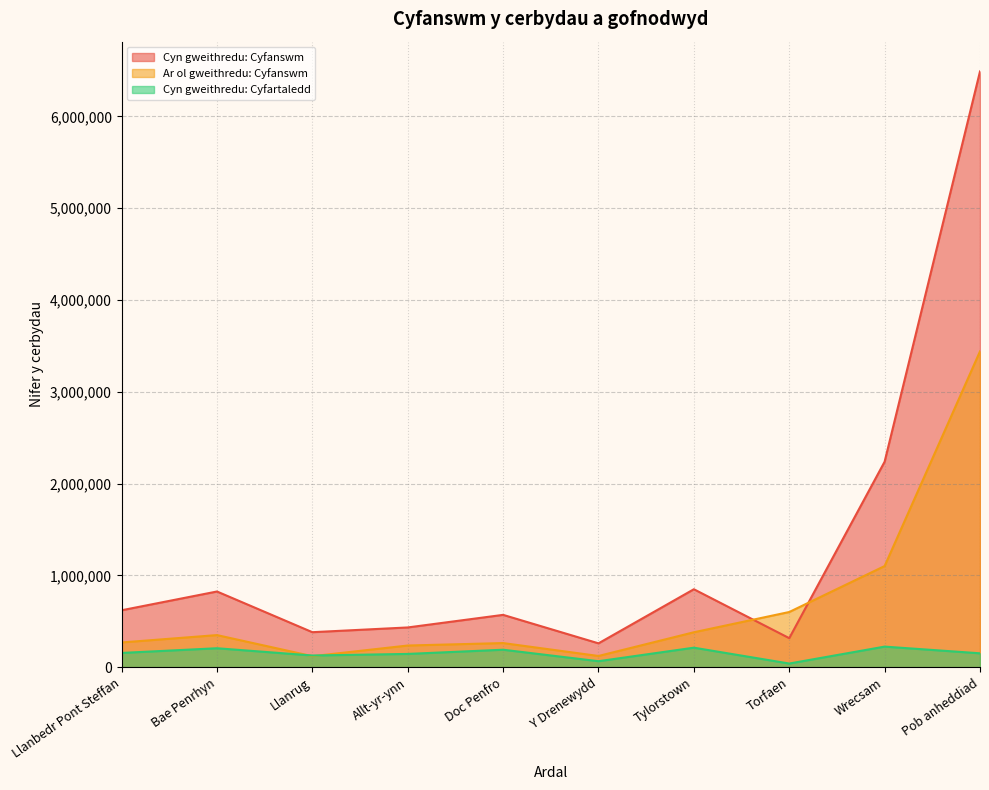

At how many categories does at least one series exceed 1276611?

2